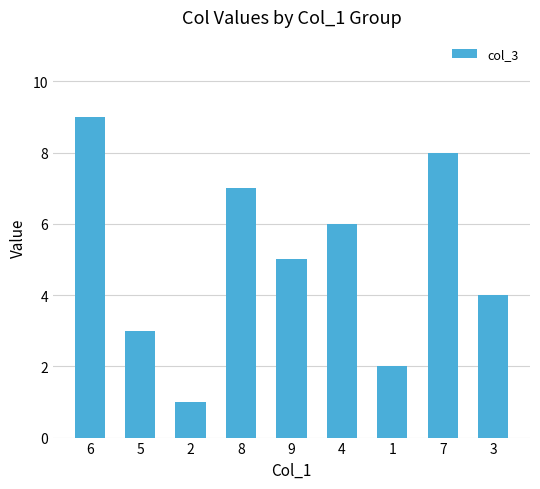

What is the label of the 8th bar from the left?

7